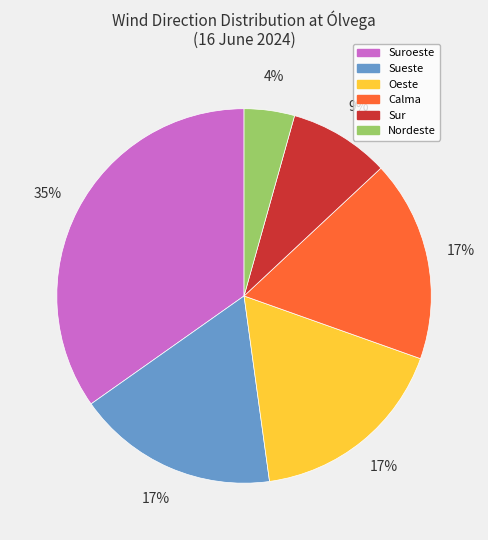

To the nearest percent, what is the average slice percentage?

17%